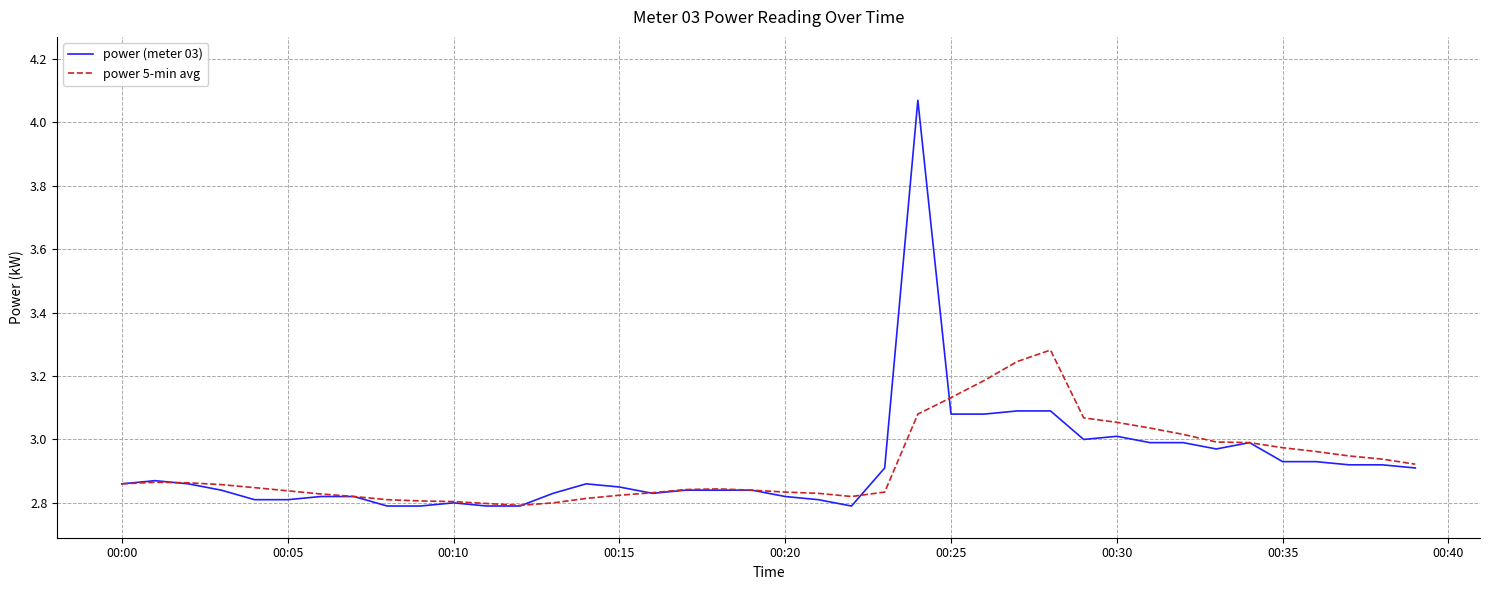

Rank the series by their maximum value, from highest to lowest.

power (meter 03), power 5-min avg